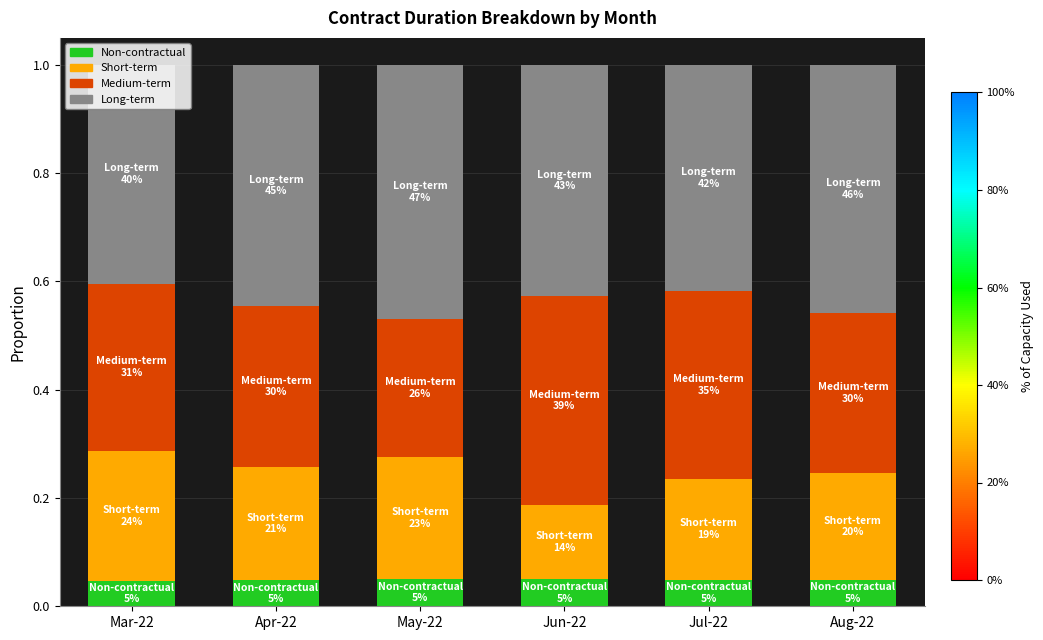

What is the total value across all series at May-22?

1.0